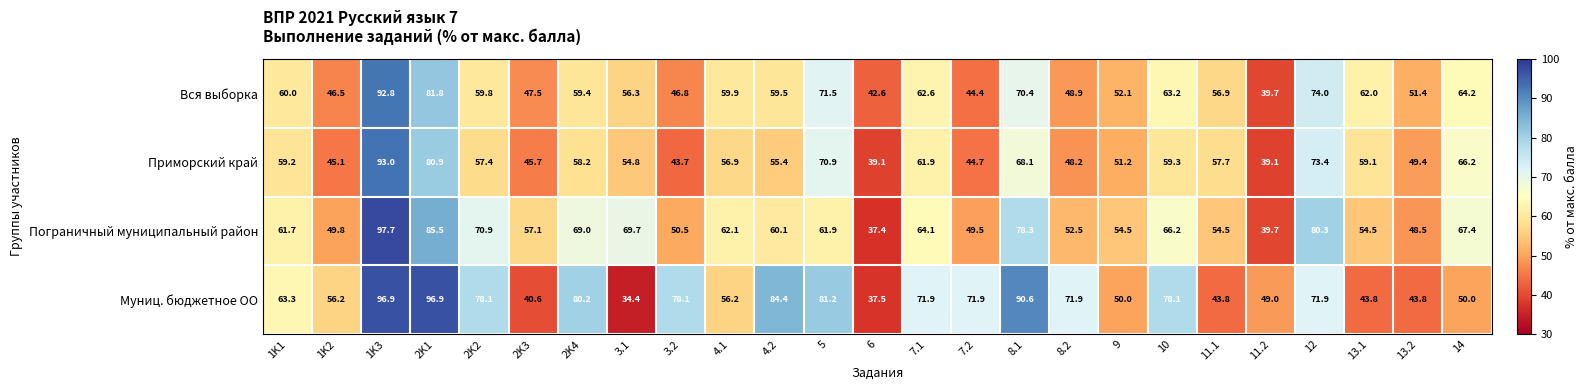

At which category is the sum across all series the highest?

1K3